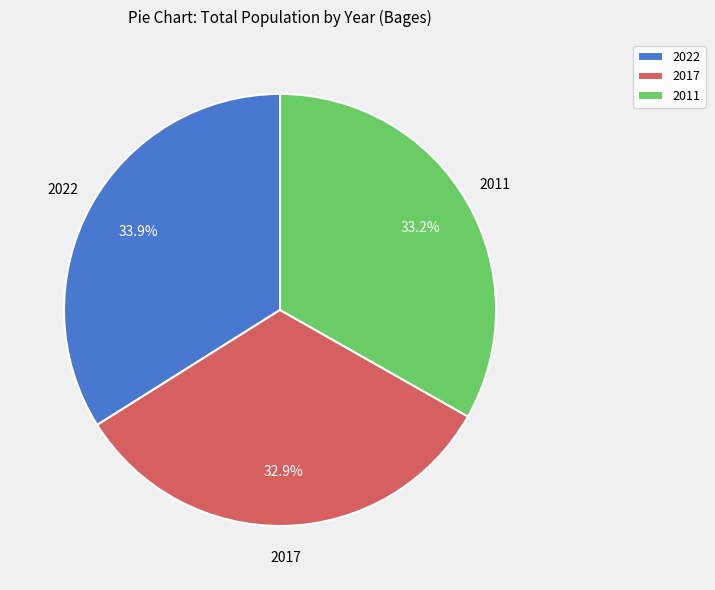

What is the largest slice in the pie chart?

2022